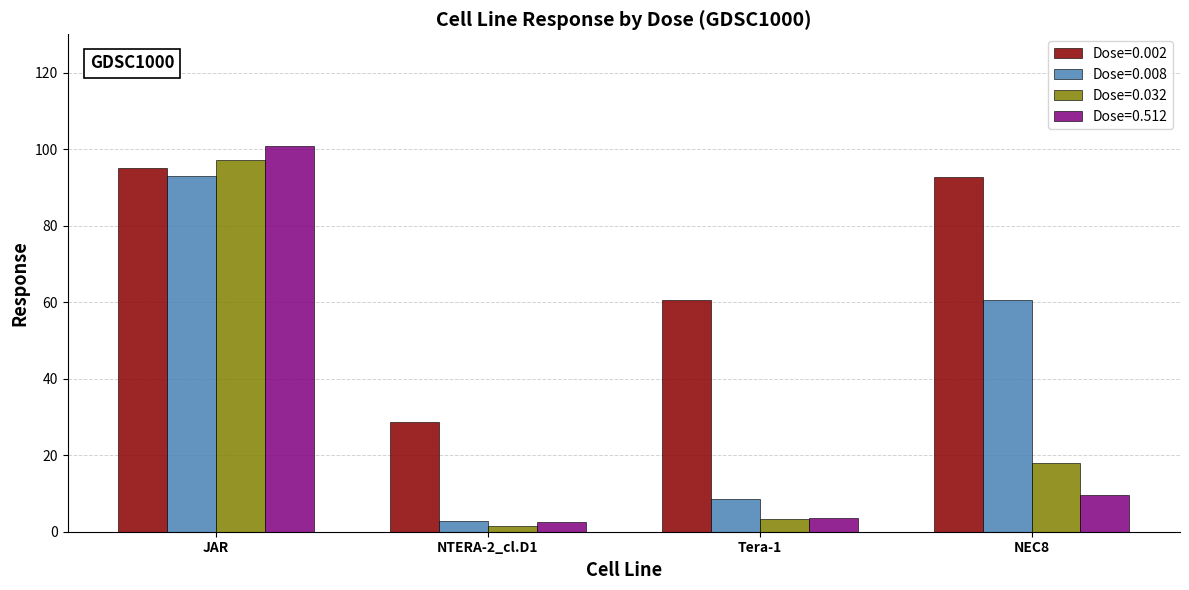

Where is Dose=0.032 nearest to the value 49?

NEC8